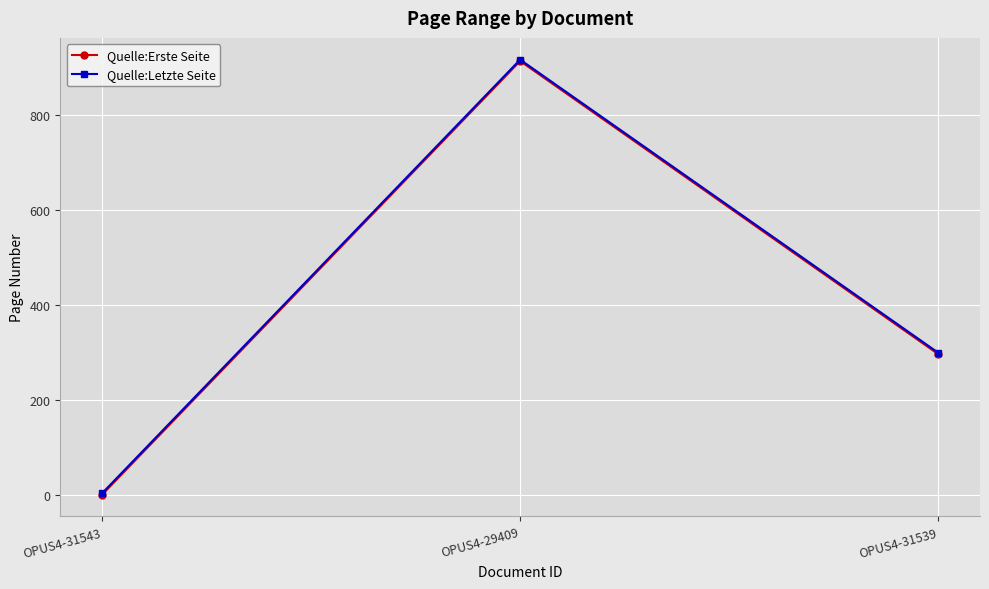

Reading right to left, transcribe all the data shown in this chart.

Quelle:Erste Seite: 297	914	1
Quelle:Letzte Seite: 300	917	4